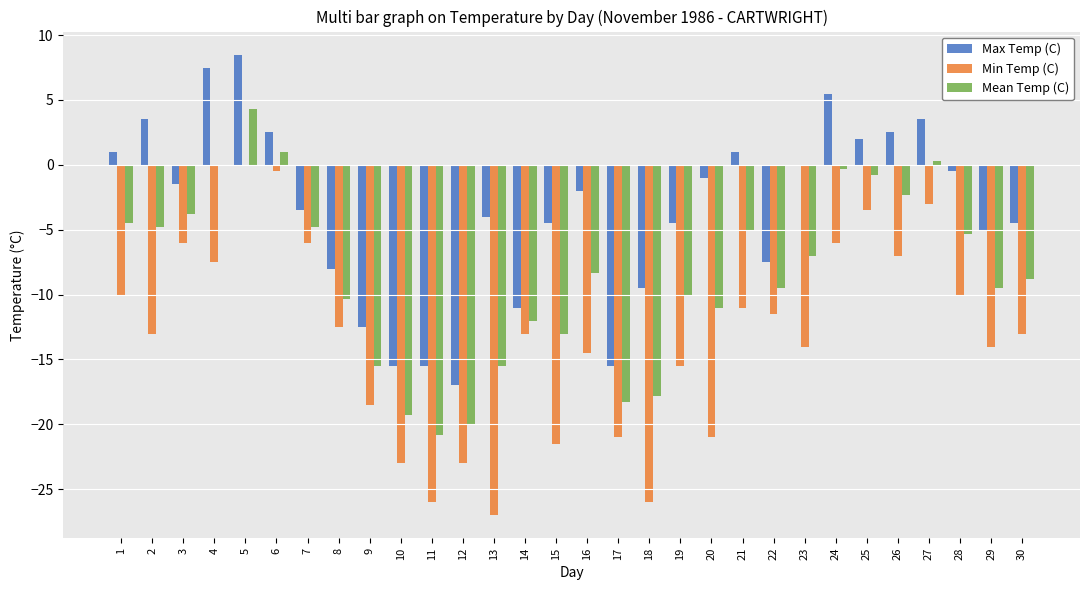

Which series has the largest total across all categories?

Max Temp (C)